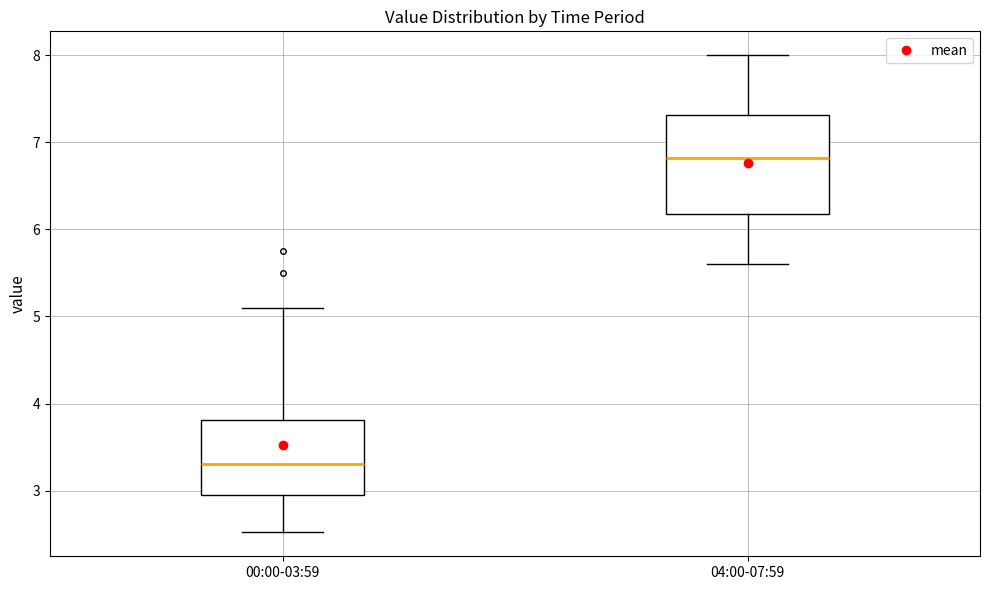

Reading left to right, read every box against the y-axis: the position of its median line, the range the box covers, and the ends of its whiskers. The values are not printed on the chart, so give them approximately, as read against the axis.

00:00-03:59: median 3.3, box 3.0 to 3.8, whiskers 2.5 to 5.1
04:00-07:59: median 6.8, box 6.2 to 7.3, whiskers 5.6 to 8.0